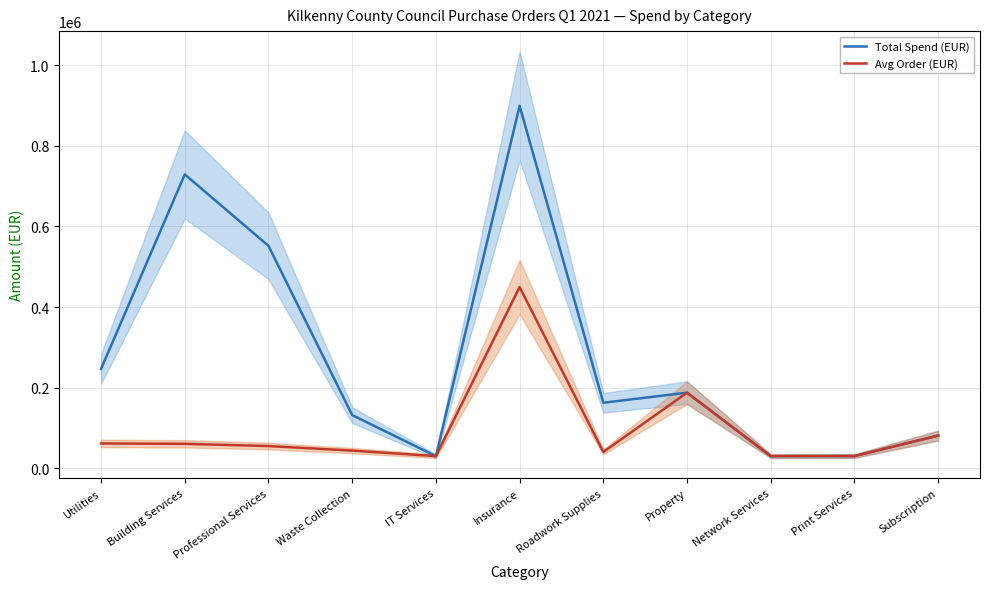

What is the label of the 9th point from the left?

Network Services